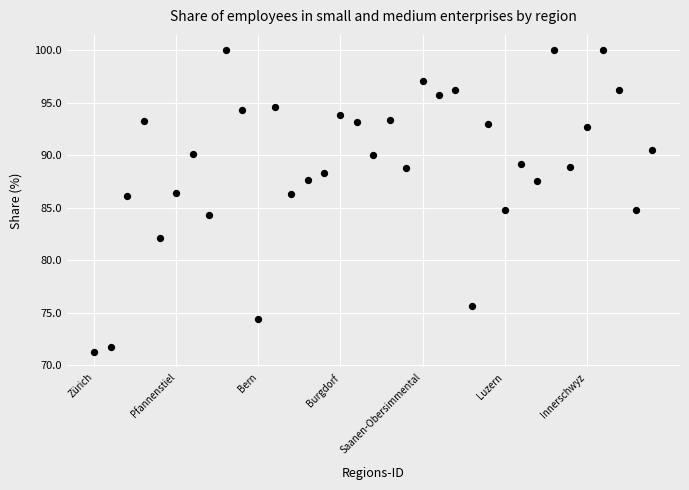

What is the range of X values (max minus min)?

34.0